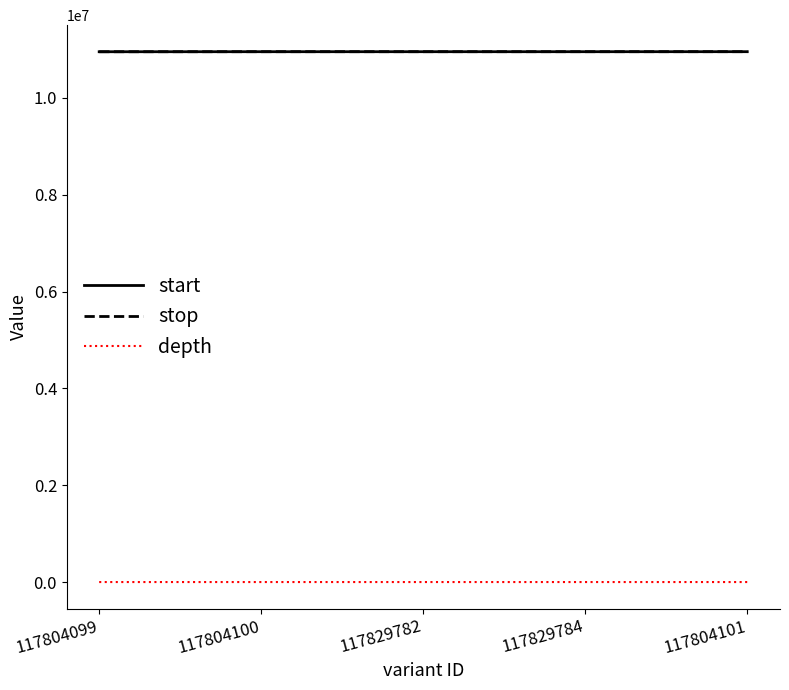

What are all the series names shown in the legend?

start, stop, depth